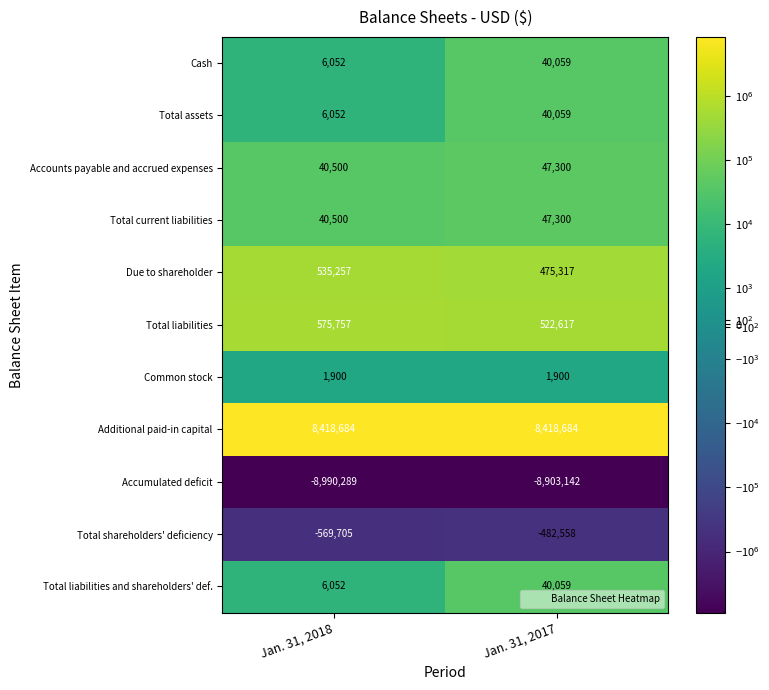

Which series has the largest total across all categories?

Additional paid-in capital